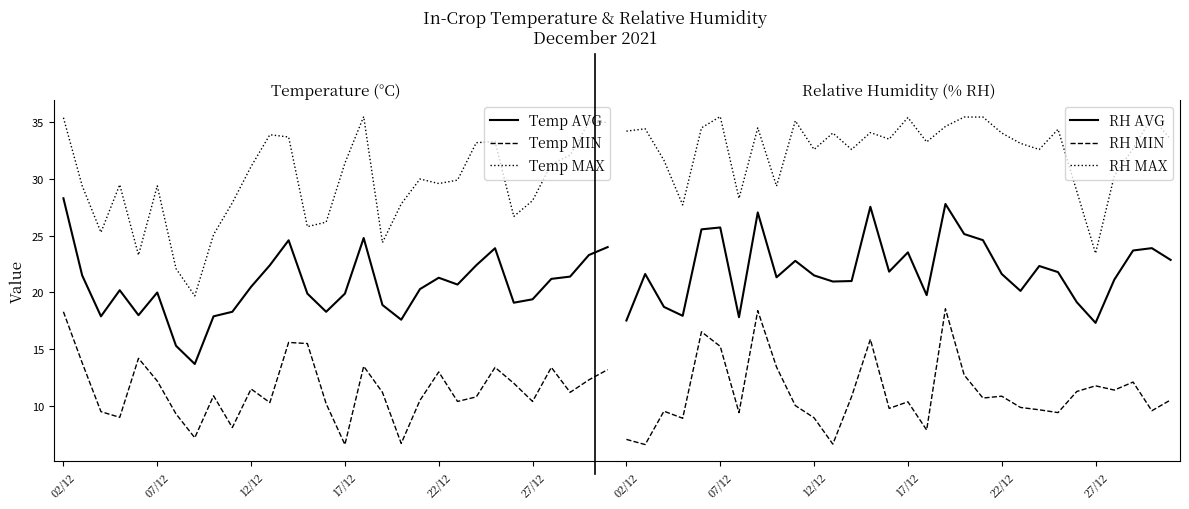

What is the value of the Temp MAX point at the 23rd from the left?

33.2